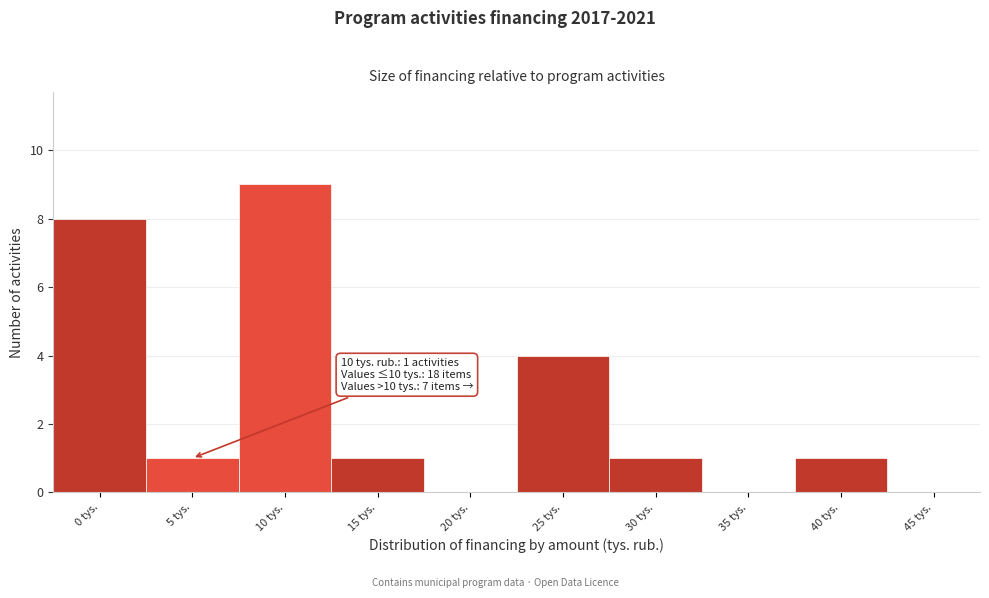

Reading left to right, extract all data points from this chart.

0 tys.=8	5 tys.=1	10 tys.=9	15 tys.=1	20 tys.=0	25 tys.=4	30 tys.=1	35 tys.=0	40 tys.=1	45 tys.=0